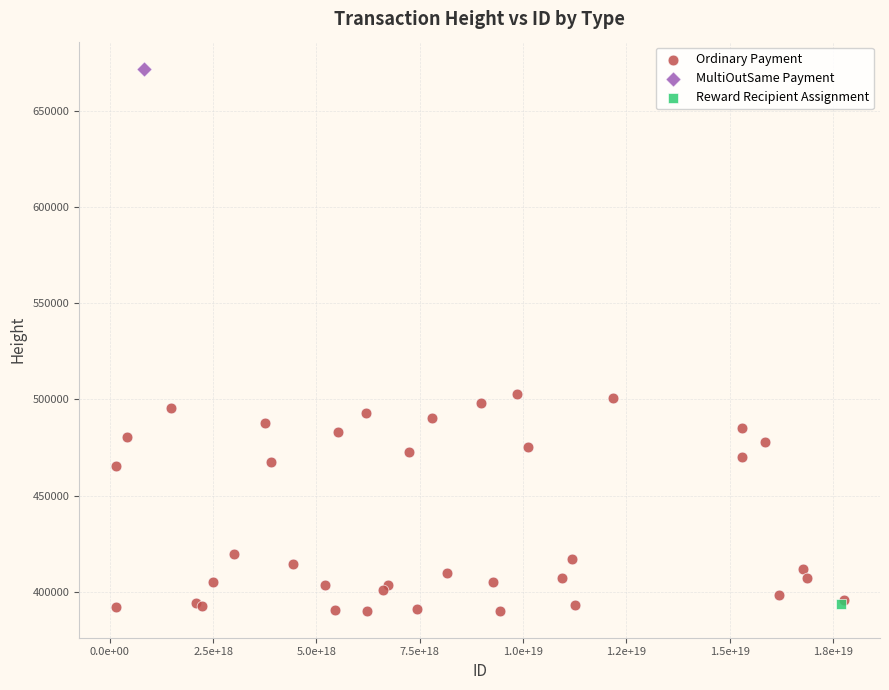

What are all the series names shown in the legend?

Ordinary Payment, MultiOutSame Payment, Reward Recipient Assignment